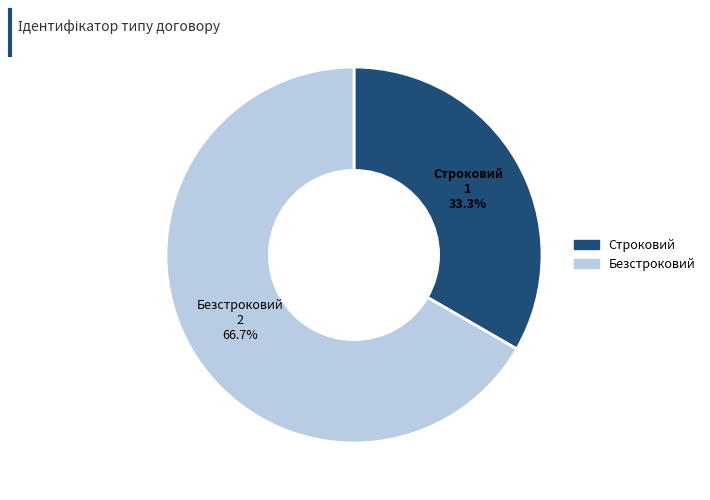

What is the largest slice in the pie chart?

Безстроковий